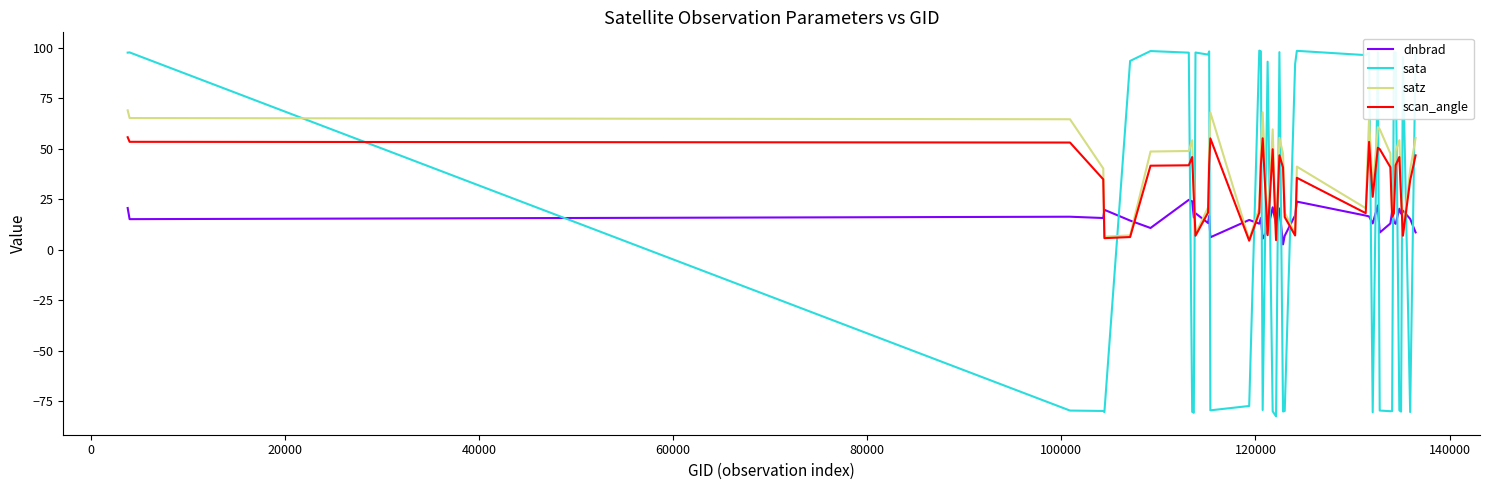

Which series has the largest range (max minus min)?

sata